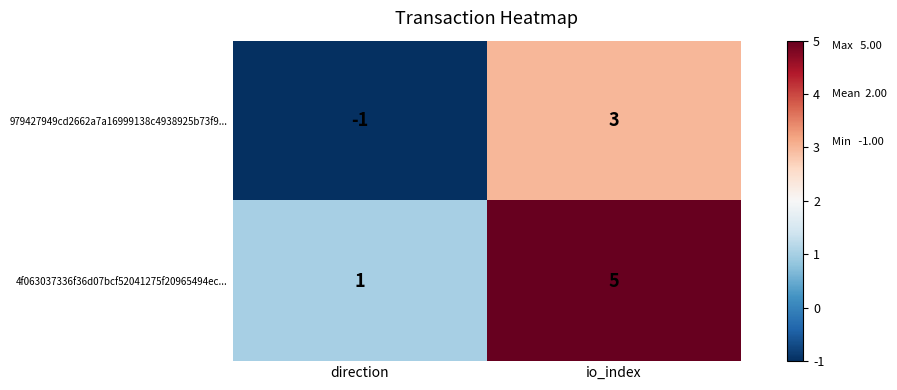

True or false: 979427949cd2662a7a16999138c4938925b73f9... has a value of 3 at io_index.

True